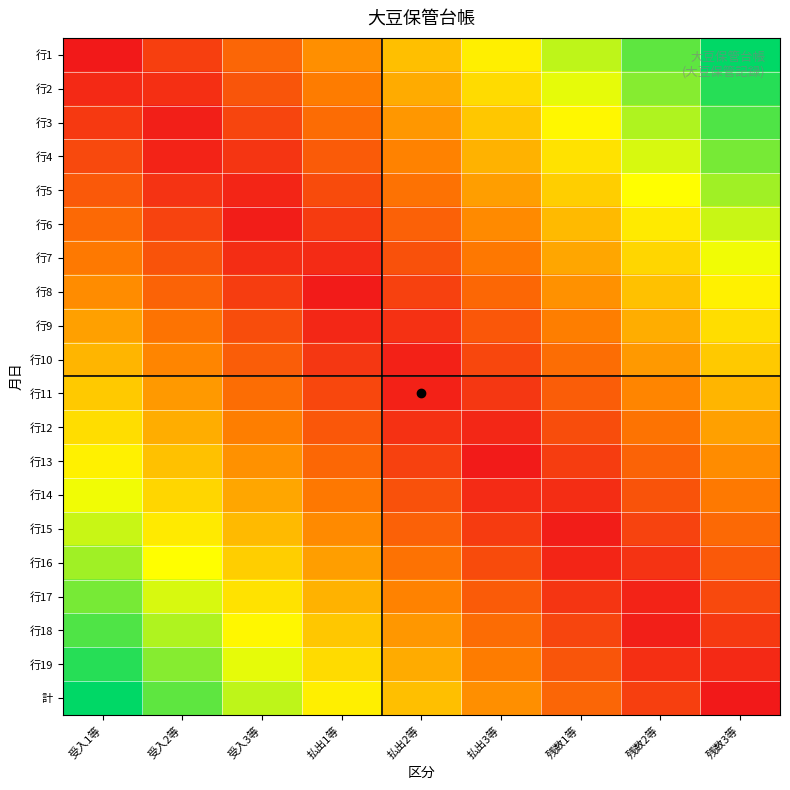

What is the difference between the highest and lowest values at 払出2等?

0.5